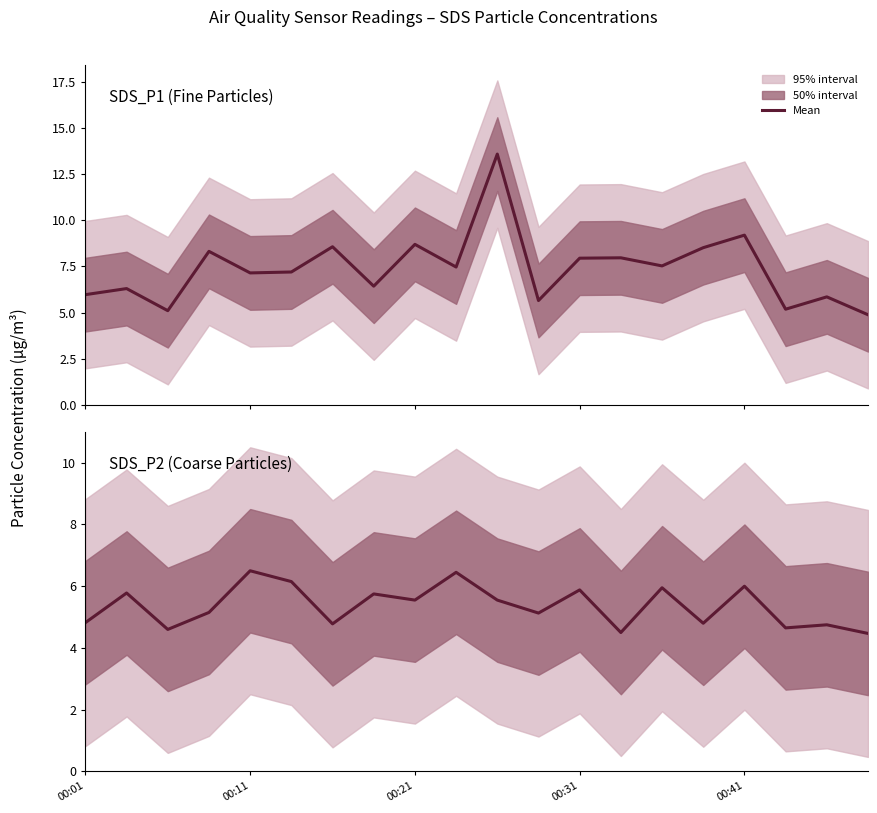

Which series has the widest spread of values?

SDS_P1